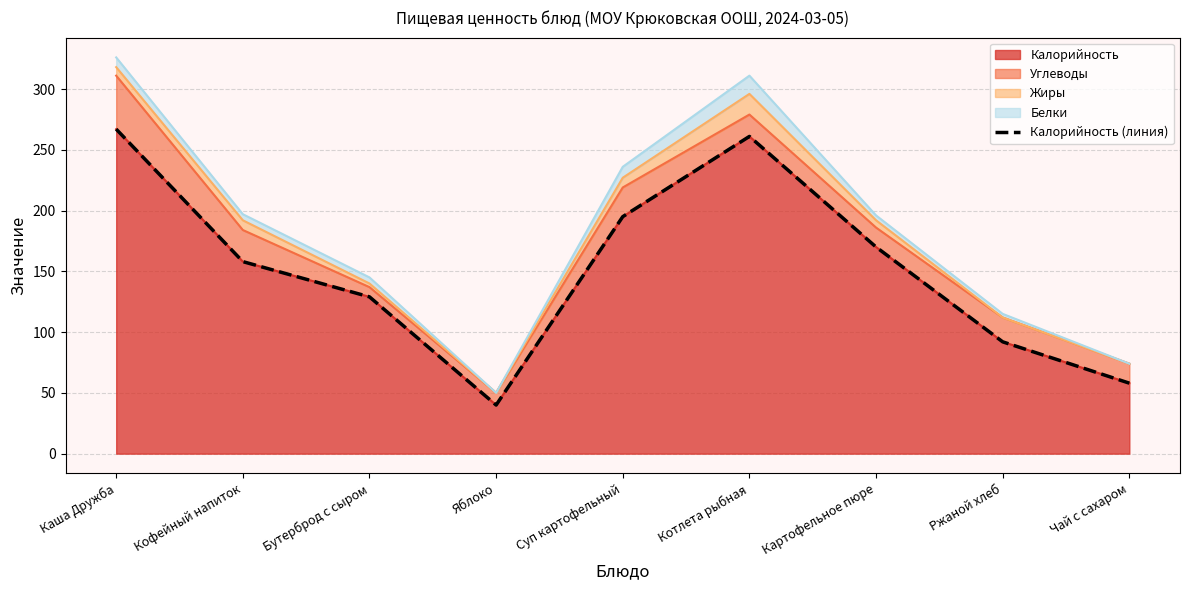

Between Каша Дружба and Котлета рыбная, which is larger?

Каша Дружба